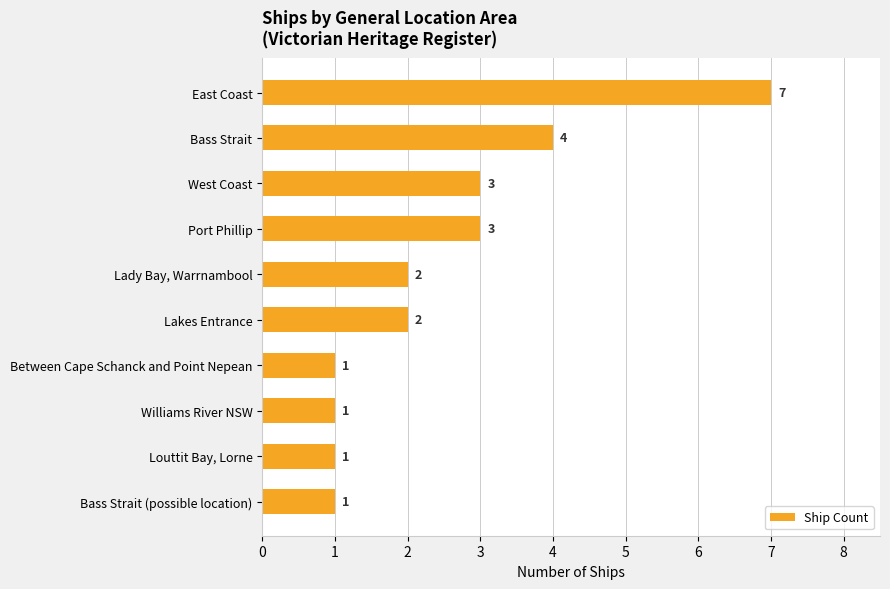

What is the value of the 10th bar from the top?

1